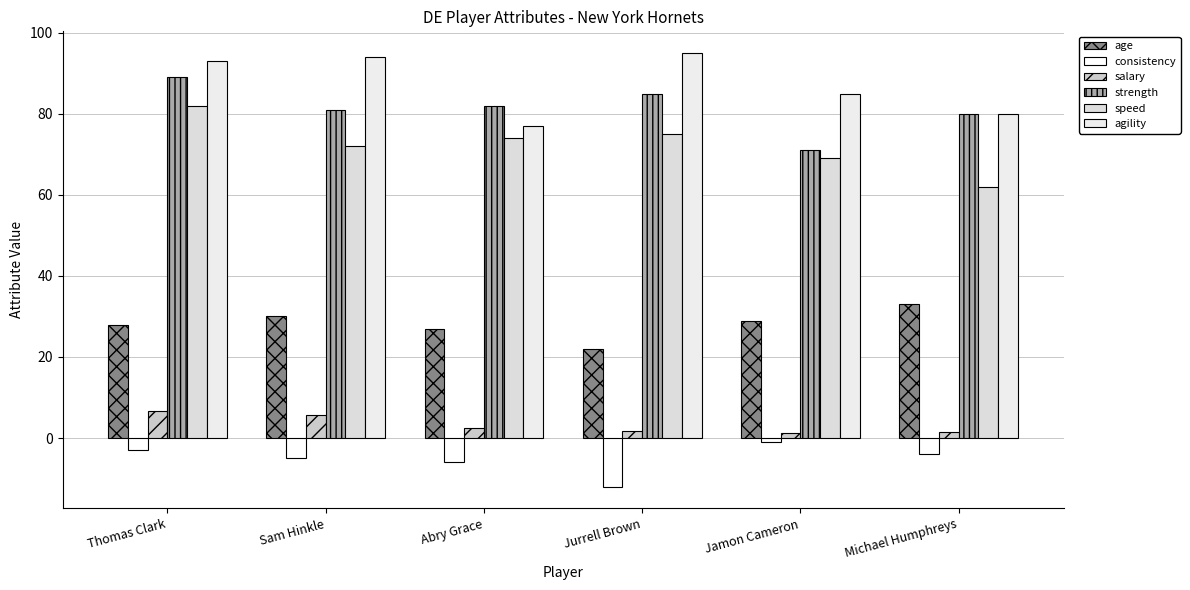

What is the label of the 6th bar from the right?

Thomas Clark